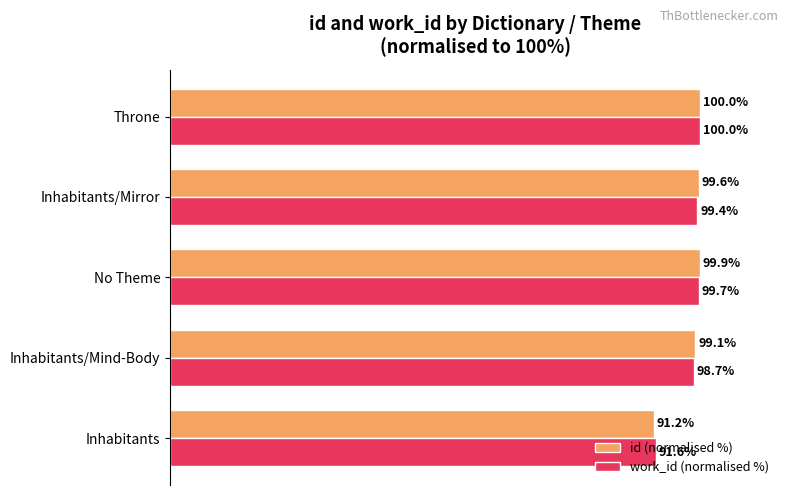

Which category has the highest value in the id (normalised %) series?

Throne